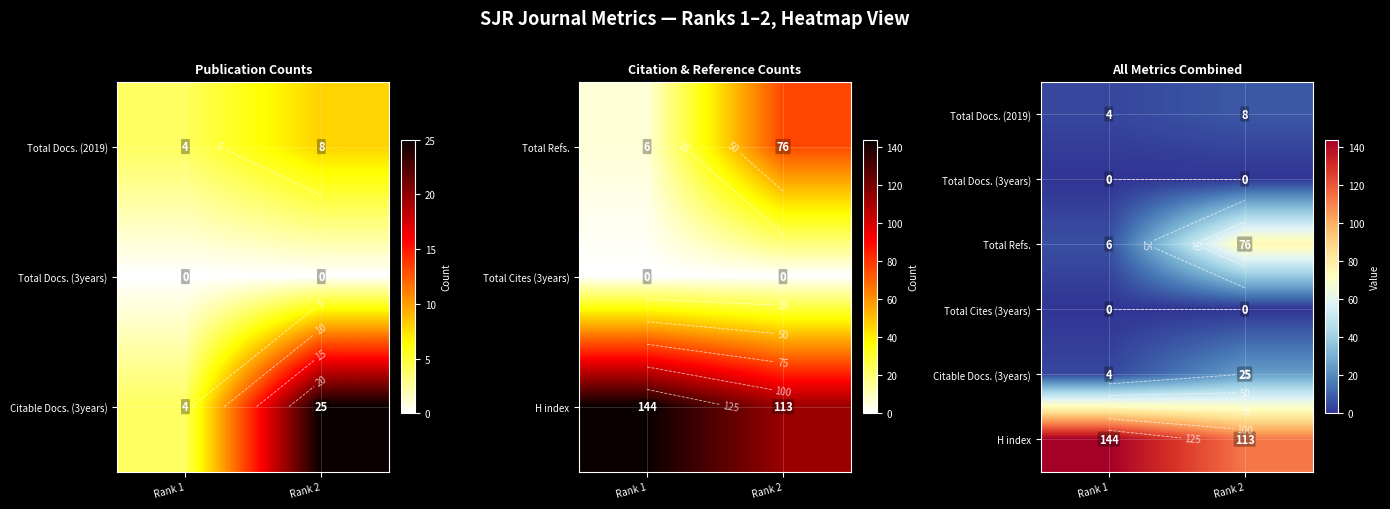

What is the difference between the H index values at Rank 1 and Rank 2?

31